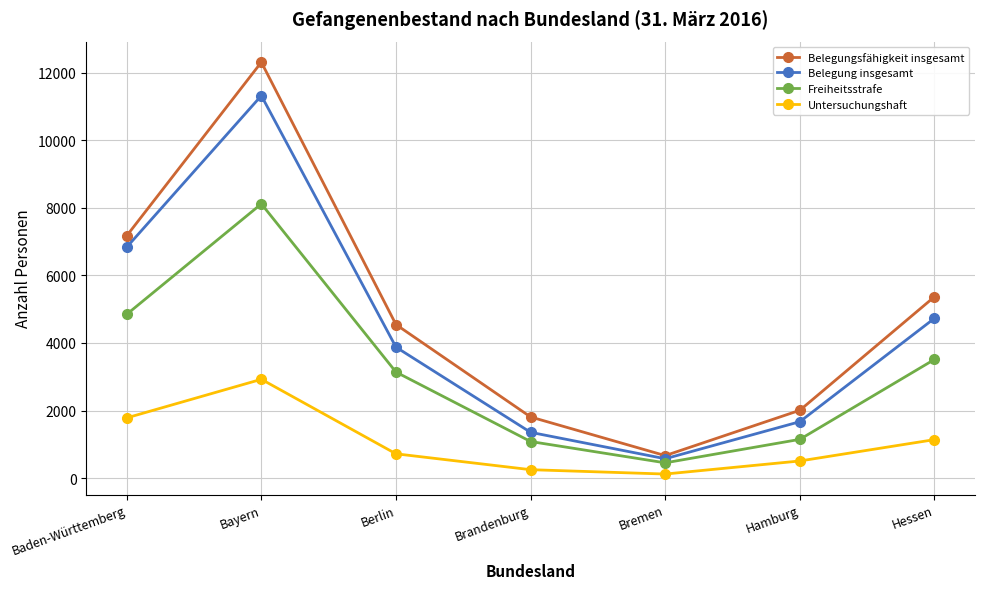

What is the label of the 6th point from the right?

Bayern